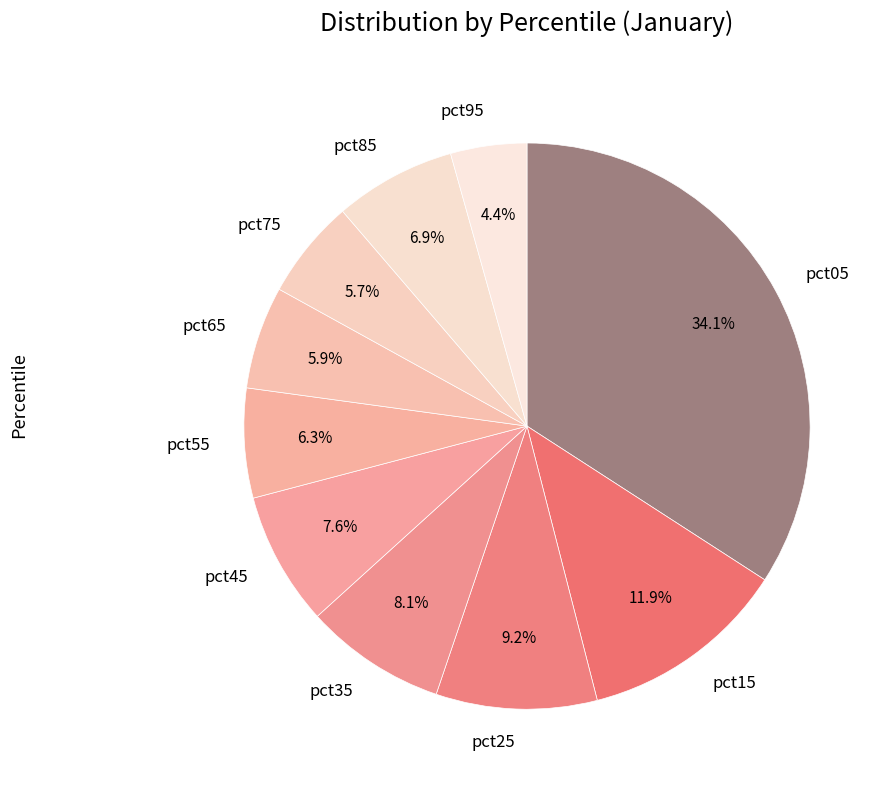

Combined, do pct85 and pct45 account for over 50%?

No